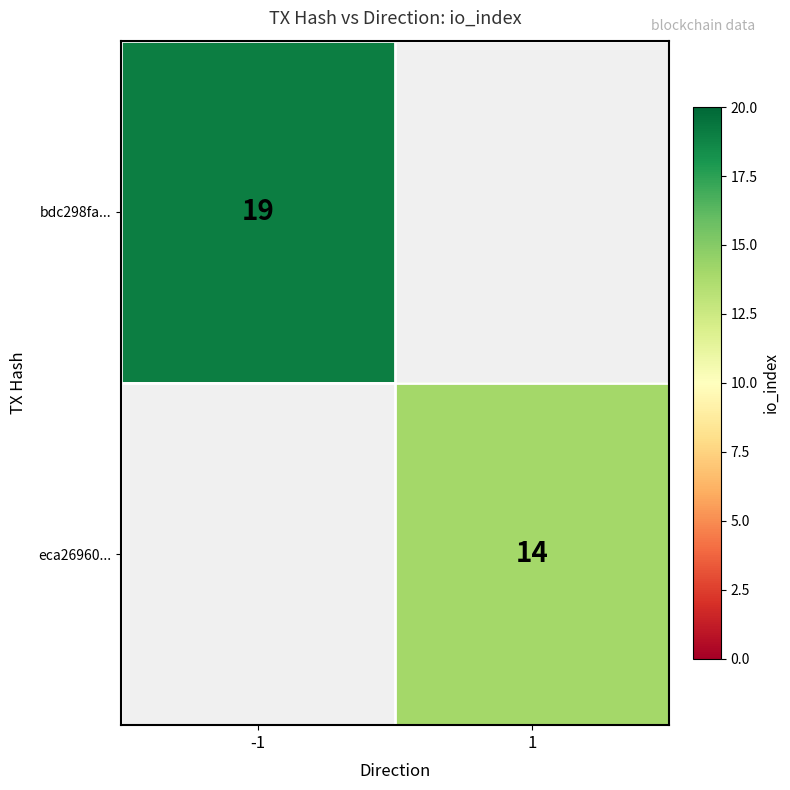

The bdc298fa... series shows 19 at -1. True or false?

True